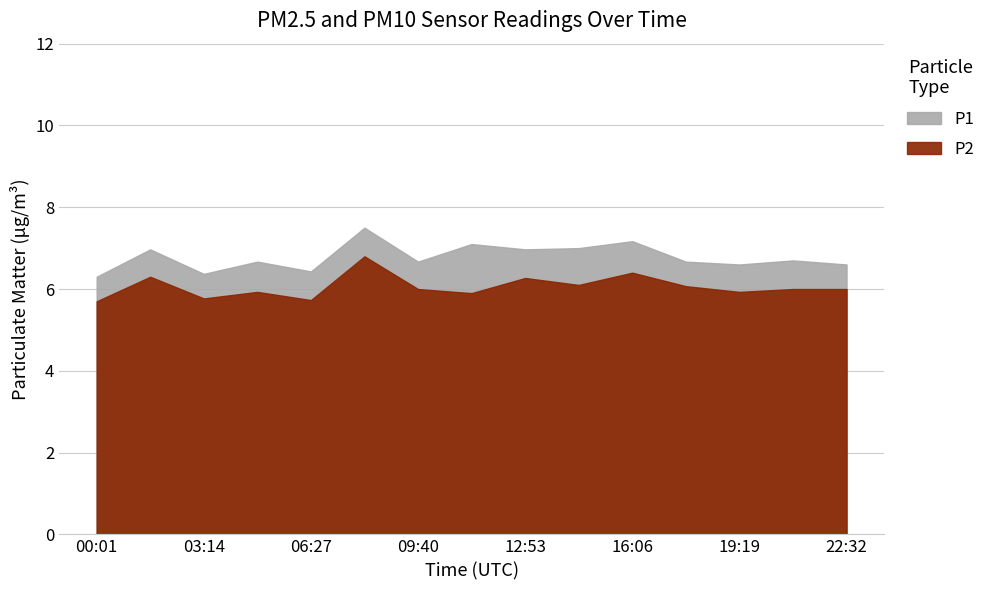

In P1, how many points are higher than both neighbors (excluding endpoints)?

6